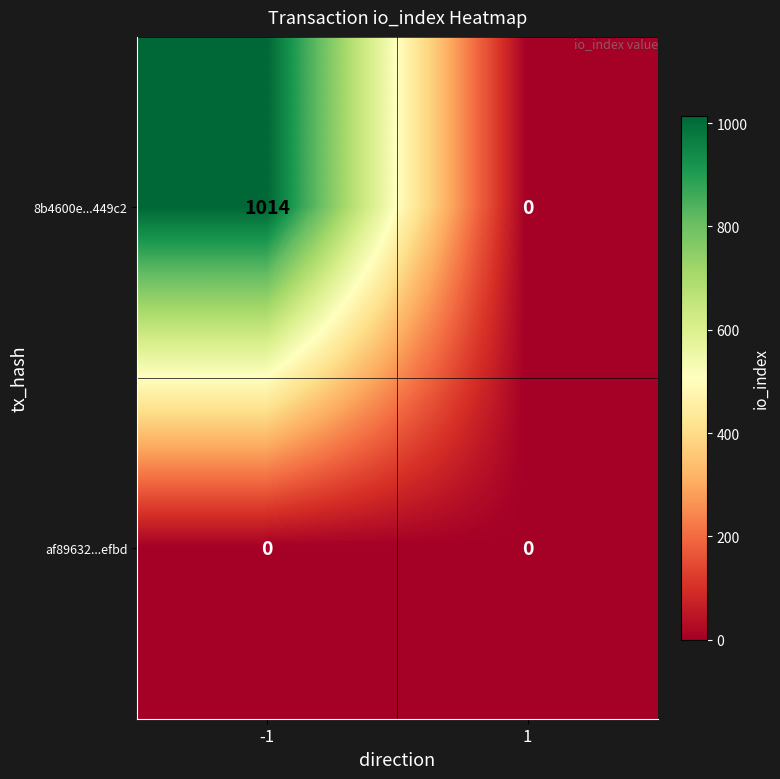

What is the maximum value shown in the chart?

1014